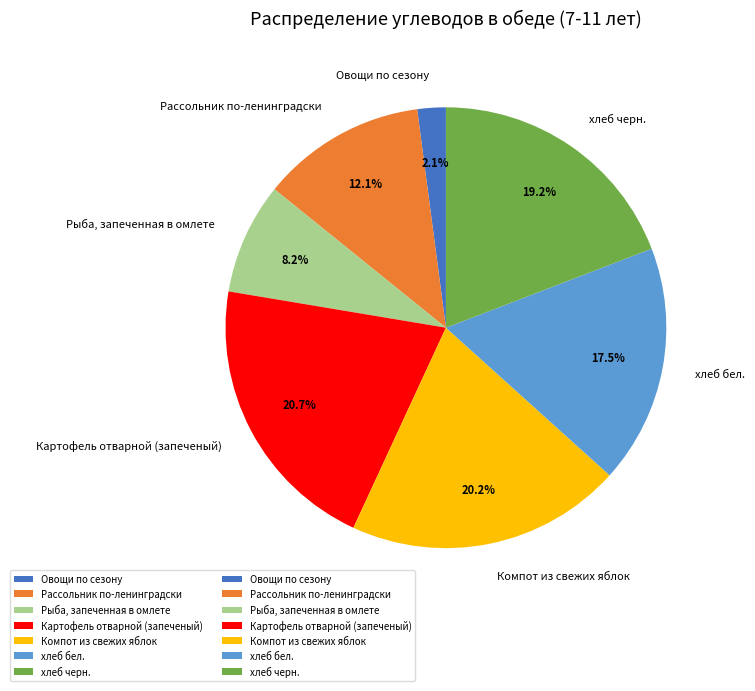

What is the smallest slice in the pie chart?

Овощи по сезону